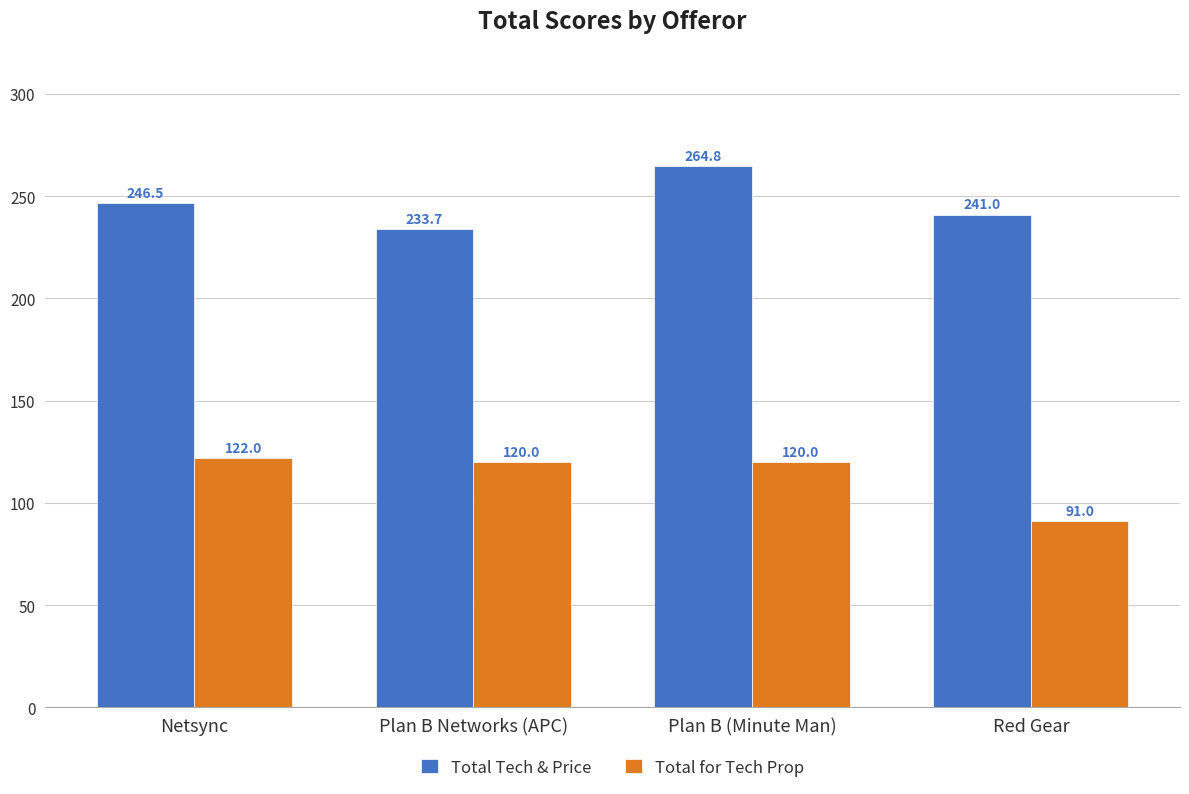

What is the sum of all Total Tech & Price values?

986.0